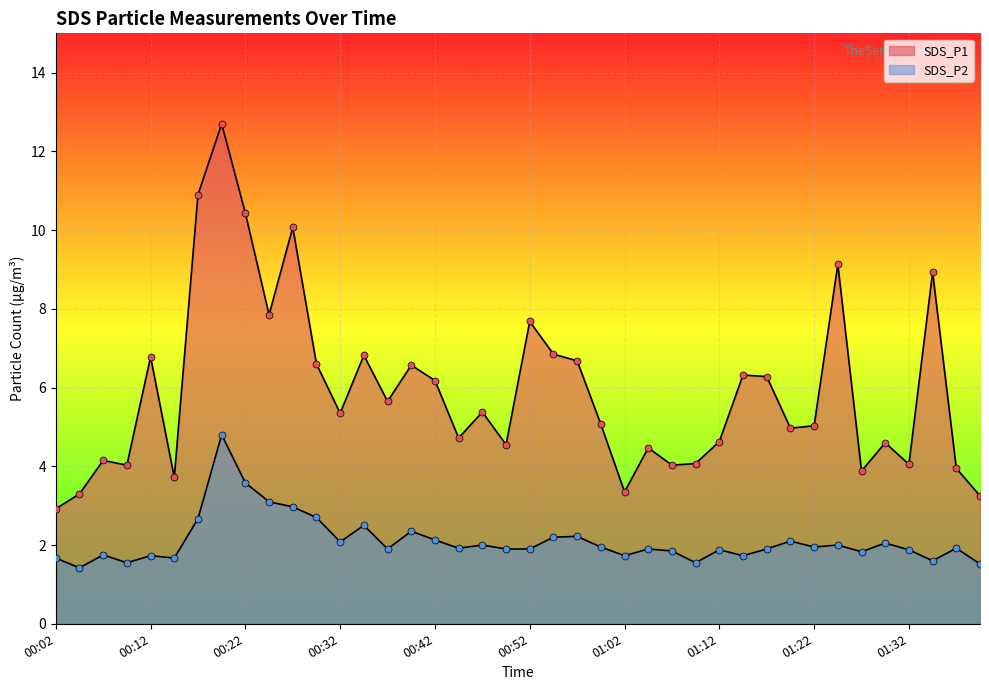

Which series contains the highest Y value?

SDS_P1